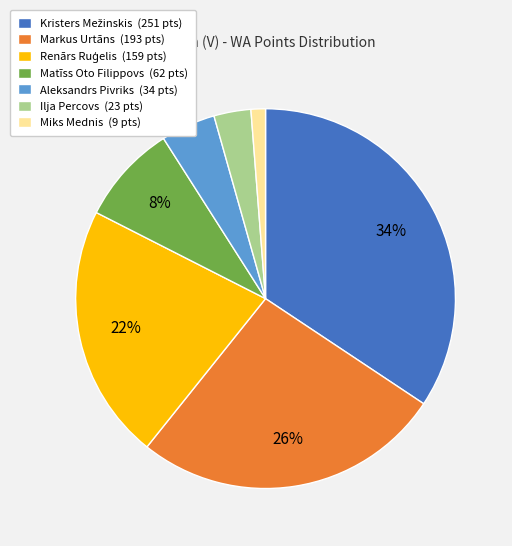

The Matīss Oto Filippovs slice represents 20% of the pie. True or false?

False